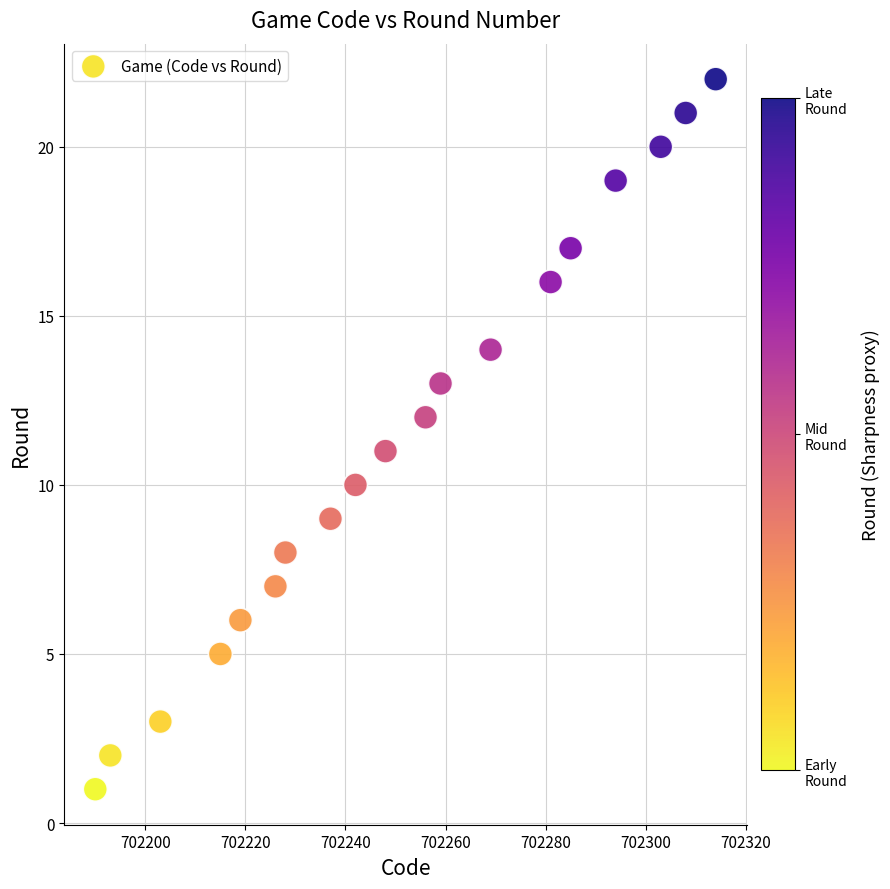

What is the range of X values (max minus min)?

124